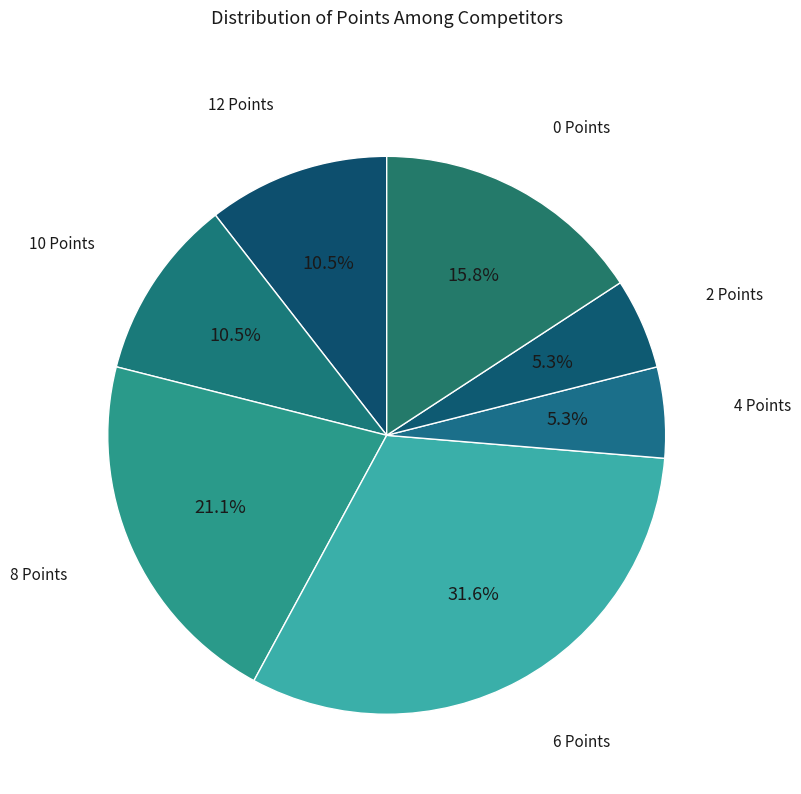

Is it true that 6 Points is 6% of the pie?

False